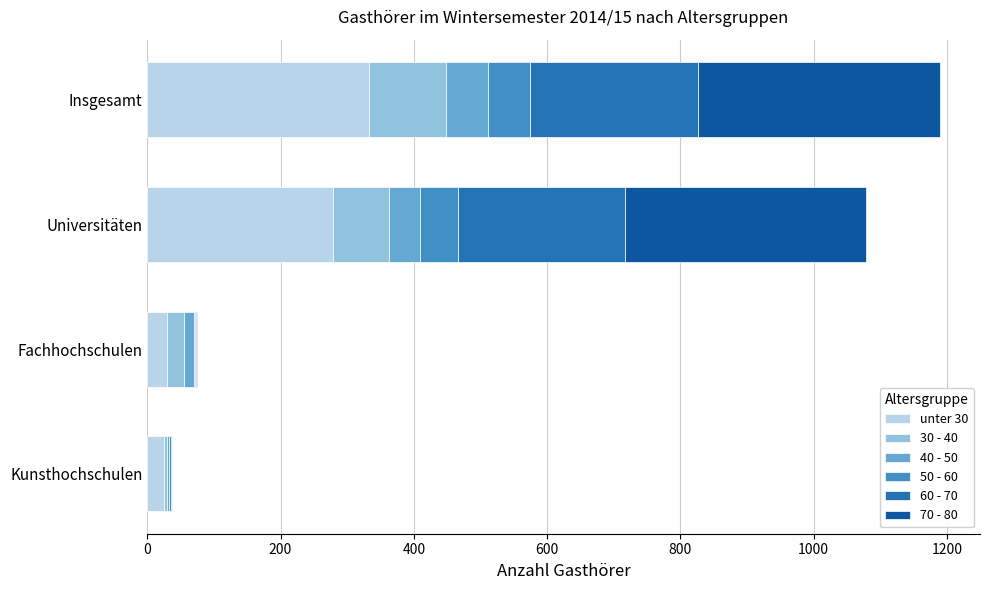

True or false: unter 30 has a value of 219 at Insgesamt.

False